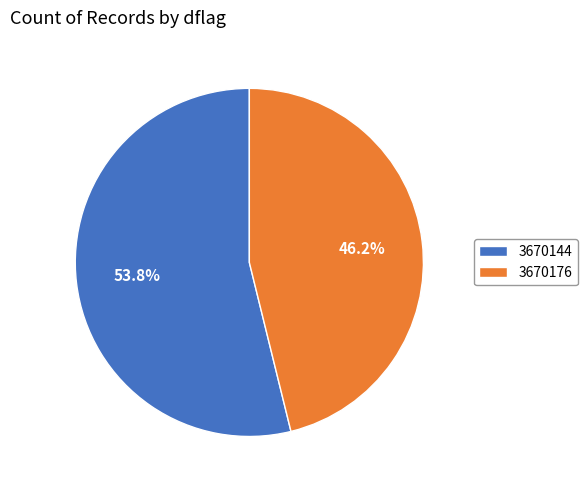

The 3670144 slice represents 65% of the pie. True or false?

False